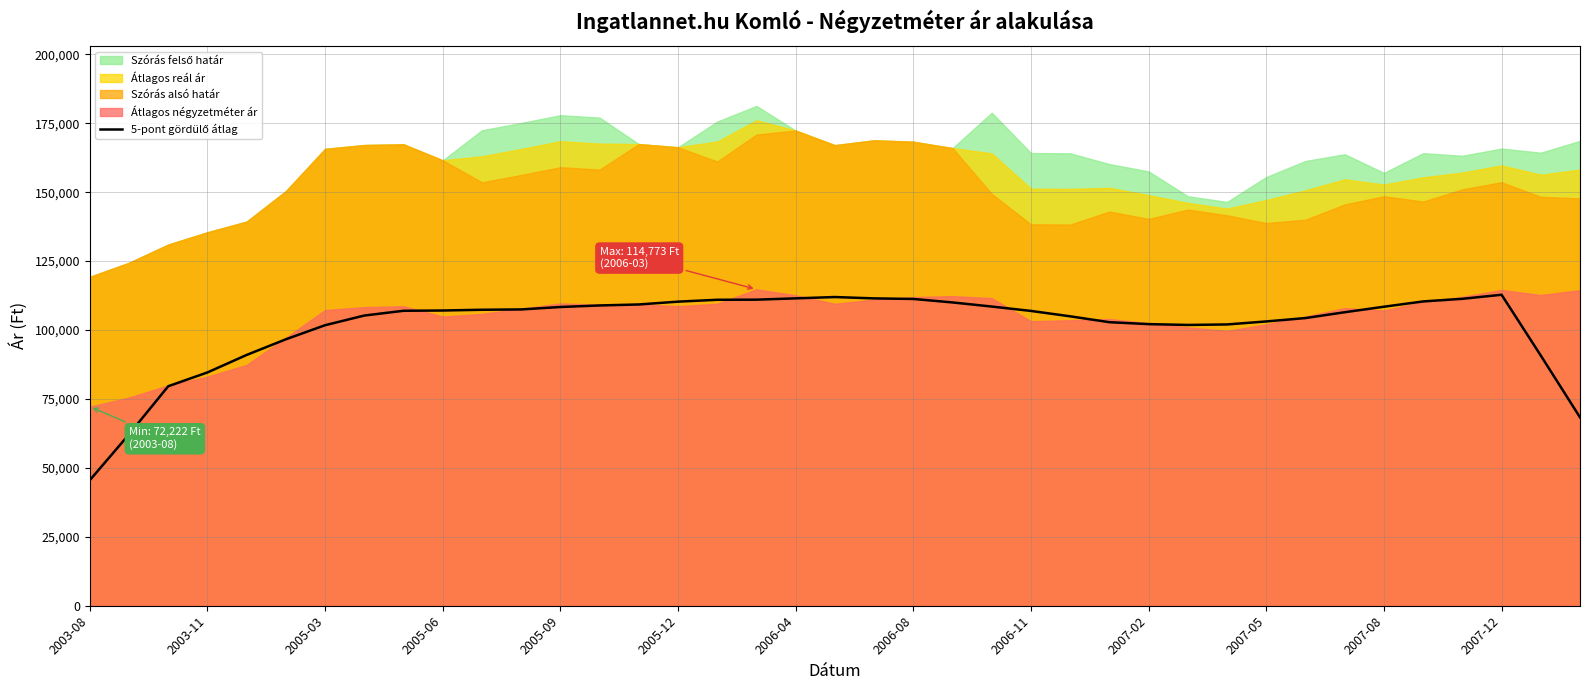

What is the difference between the values at 24 and 34?

3449.0